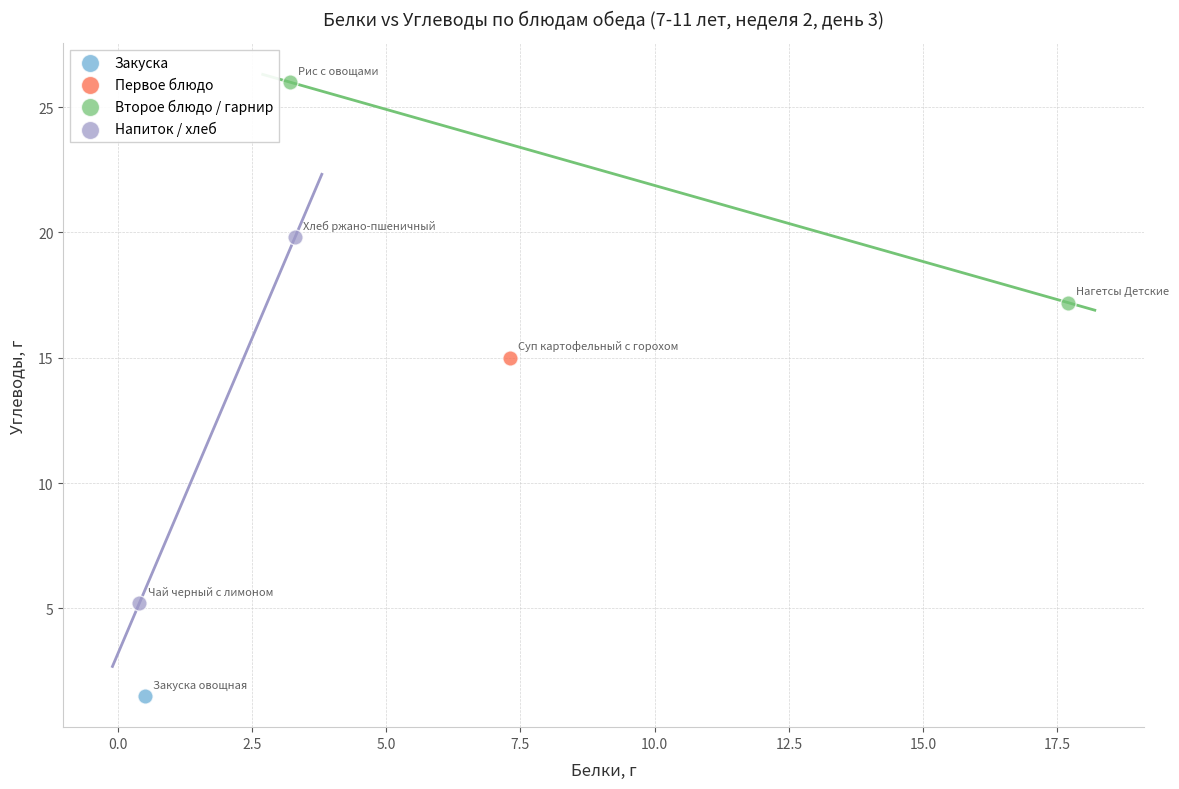

What are all the series names shown in the legend?

Закуска, Первое блюдо, Второе блюдо / гарнир, Напиток / хлеб